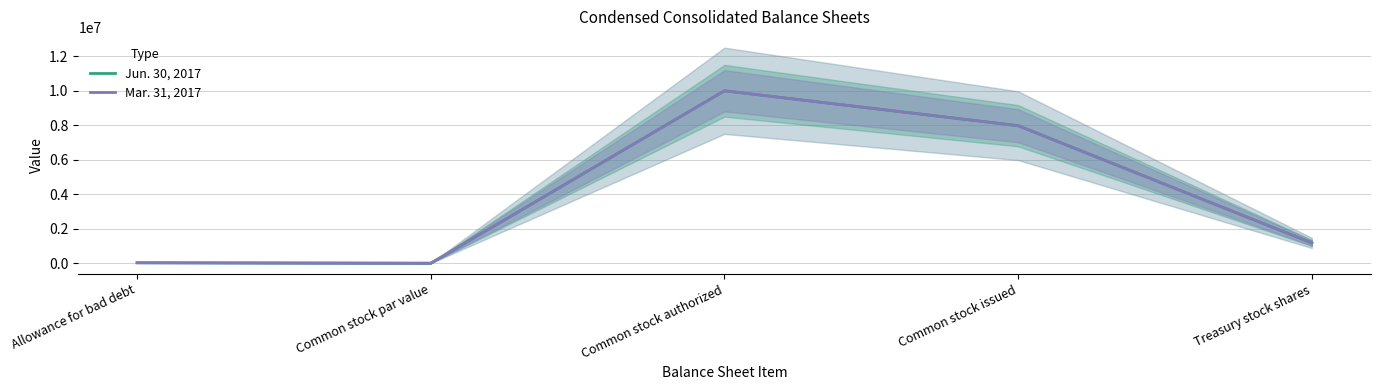

The value of Jun. 30, 2017 at Allowance for bad debt is 12271. True or false?

False